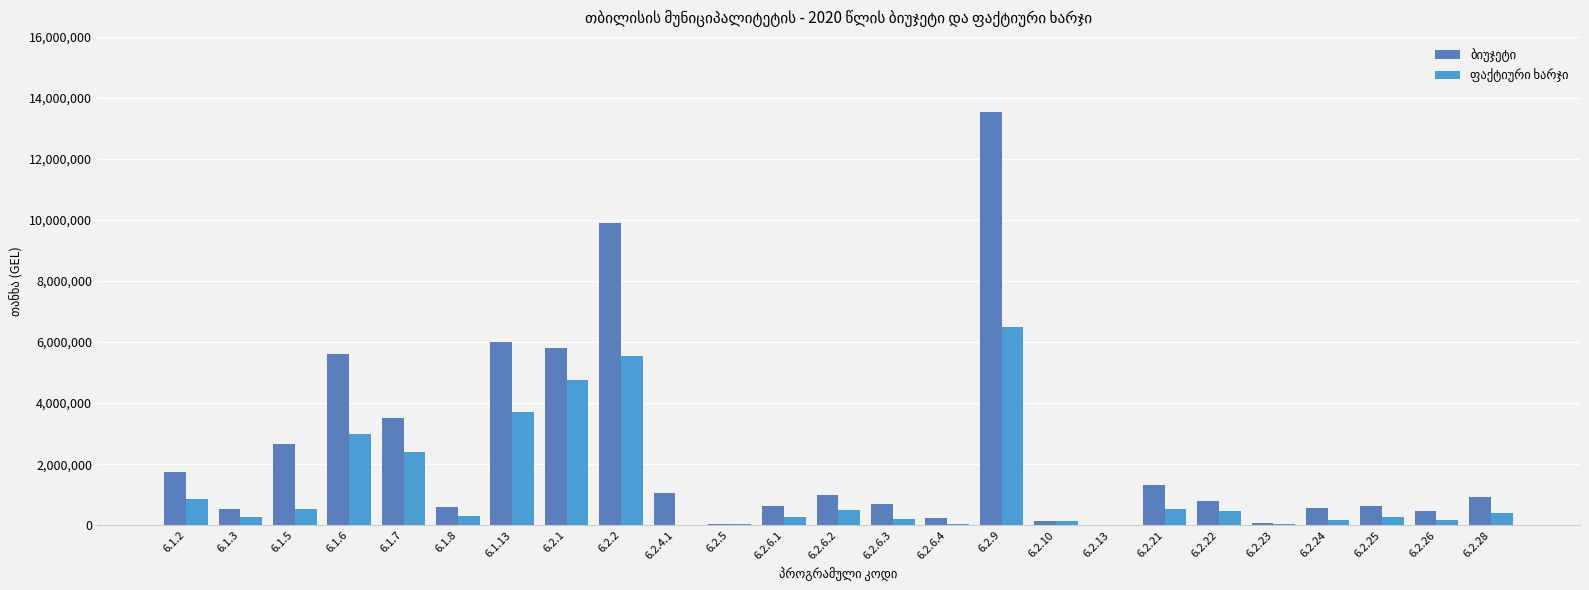

At which category is the sum across all series the highest?

6.2.9